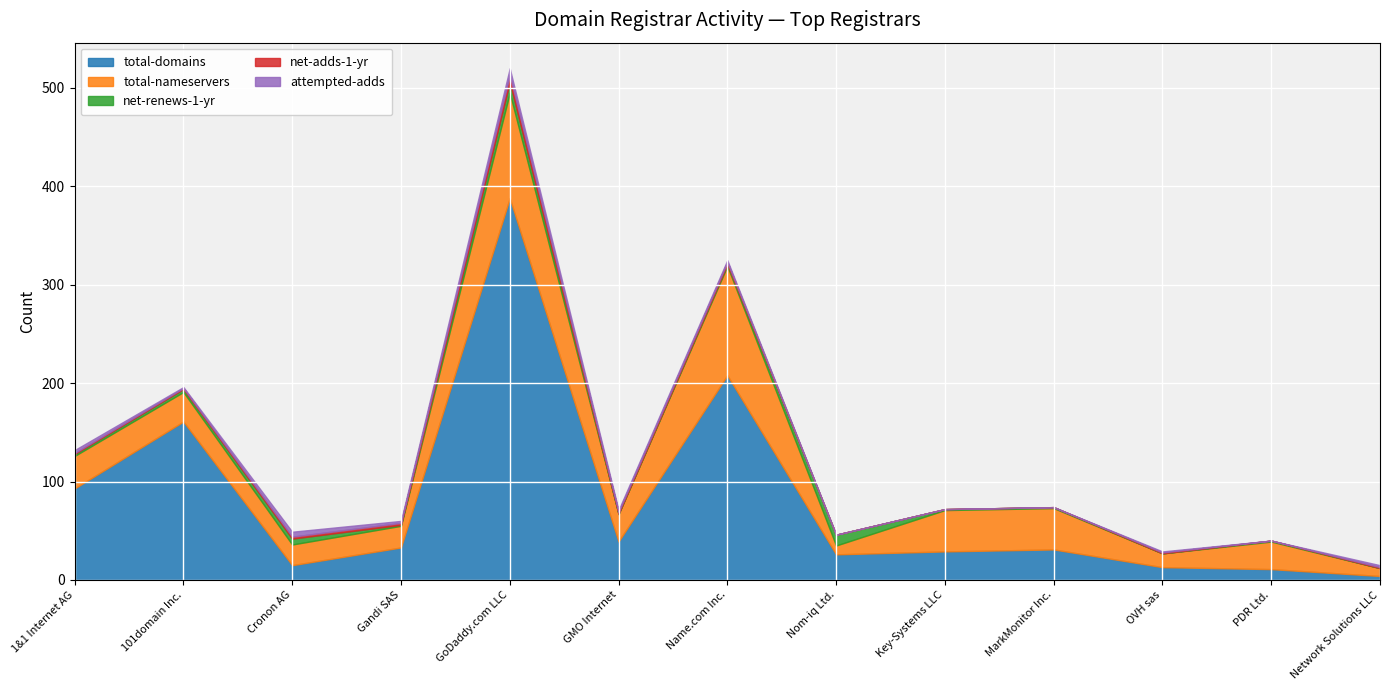

The total-nameservers series shows 111 at Name.com Inc.. True or false?

True